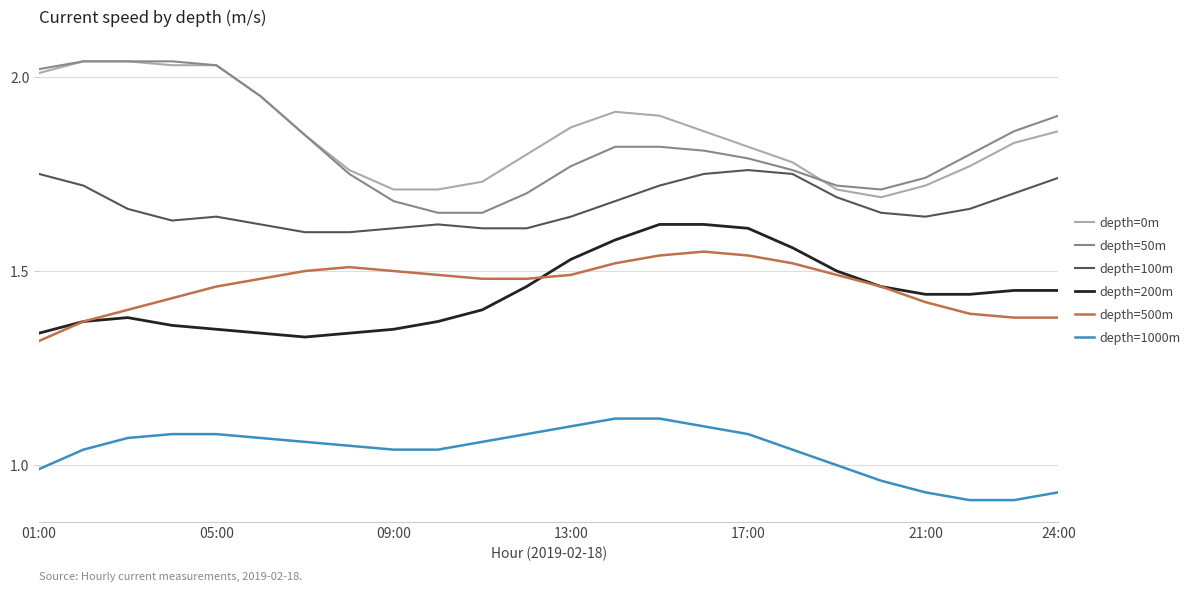

True or false: depth=500m and depth=0m intersect in this chart.

False